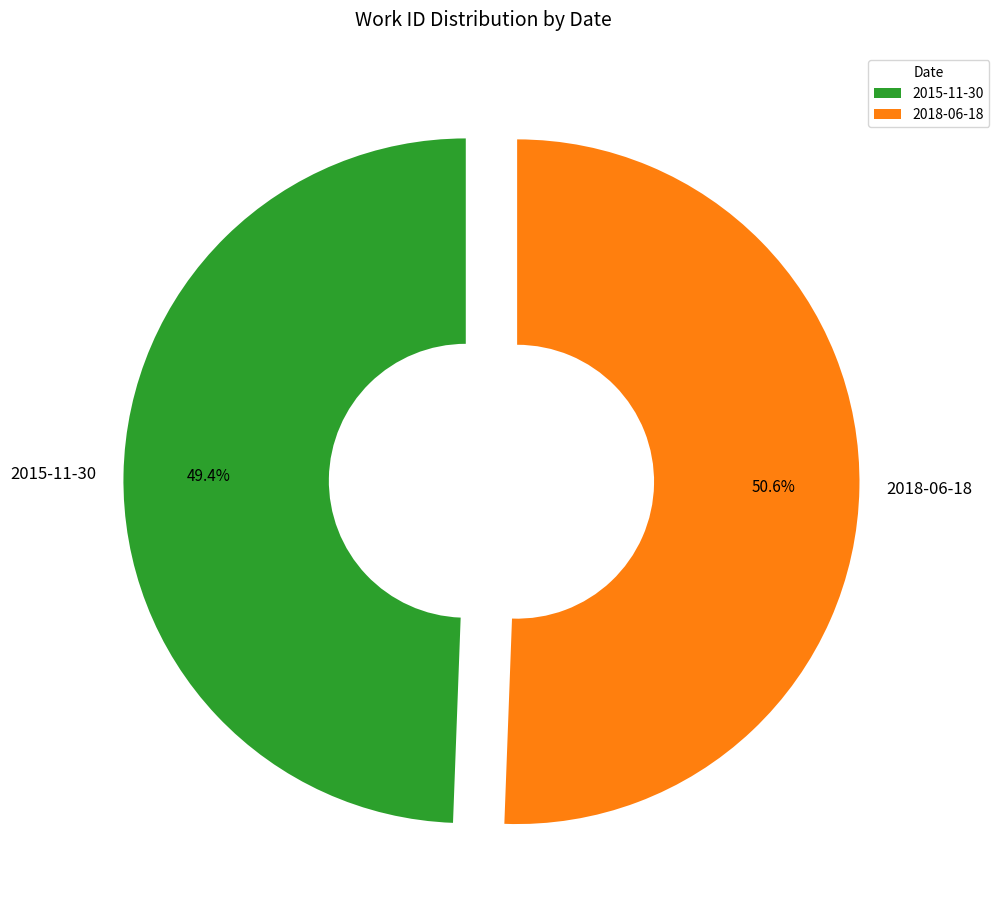

Which has a higher value, 2018-06-18 or 2015-11-30?

2018-06-18